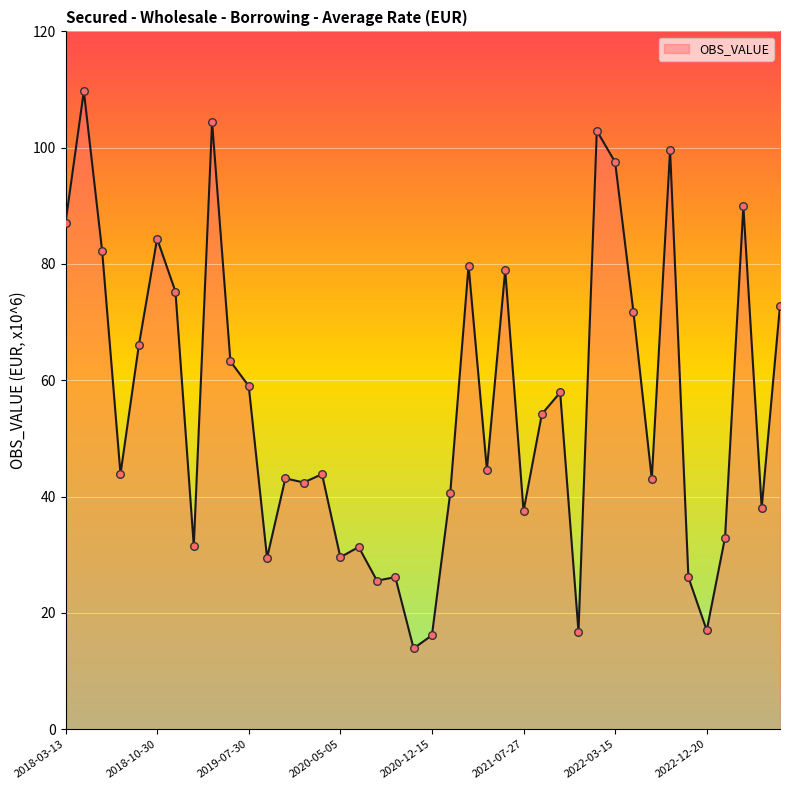

How many lines are shown in the chart?

1